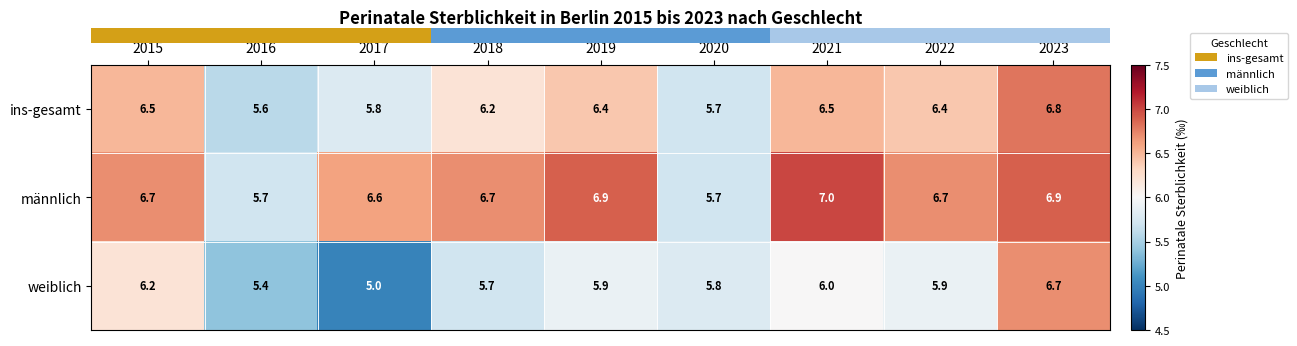

Which series has the largest range (max minus min)?

weiblich